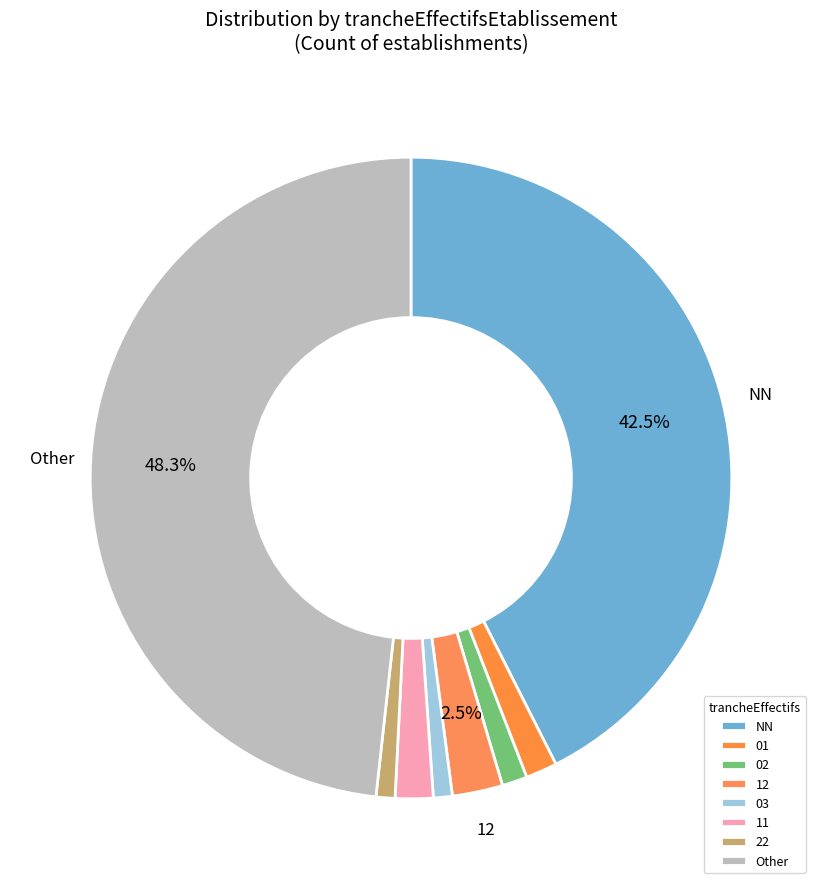

Which slice is the largest?

Other